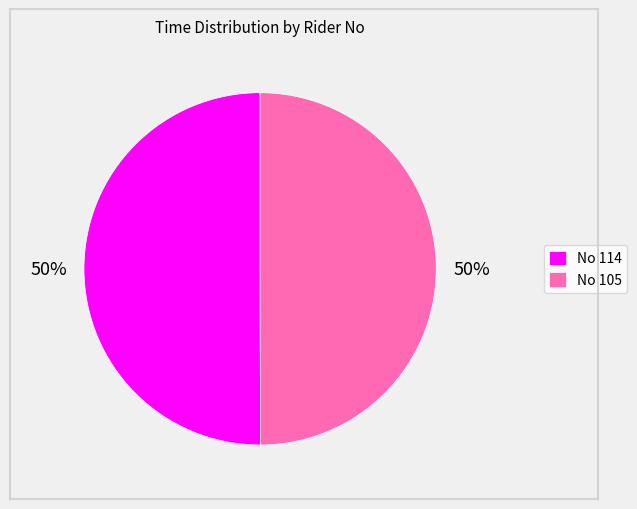

Approximately how many times larger is the value at No 105 compared to No 114?

1.0